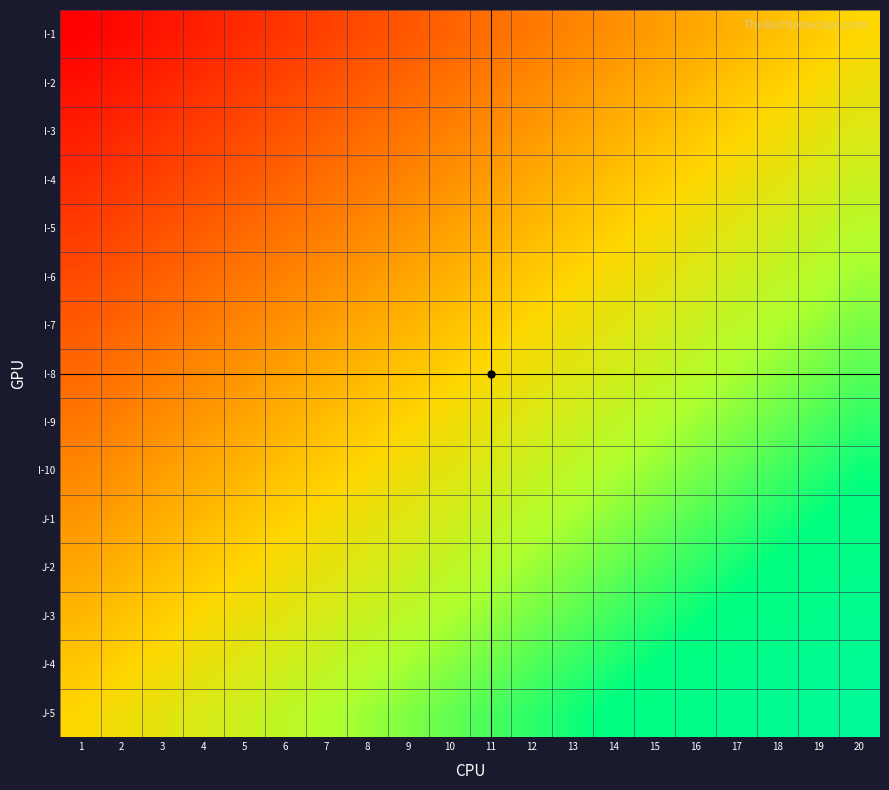

At which category is the sum across all series the highest?

20